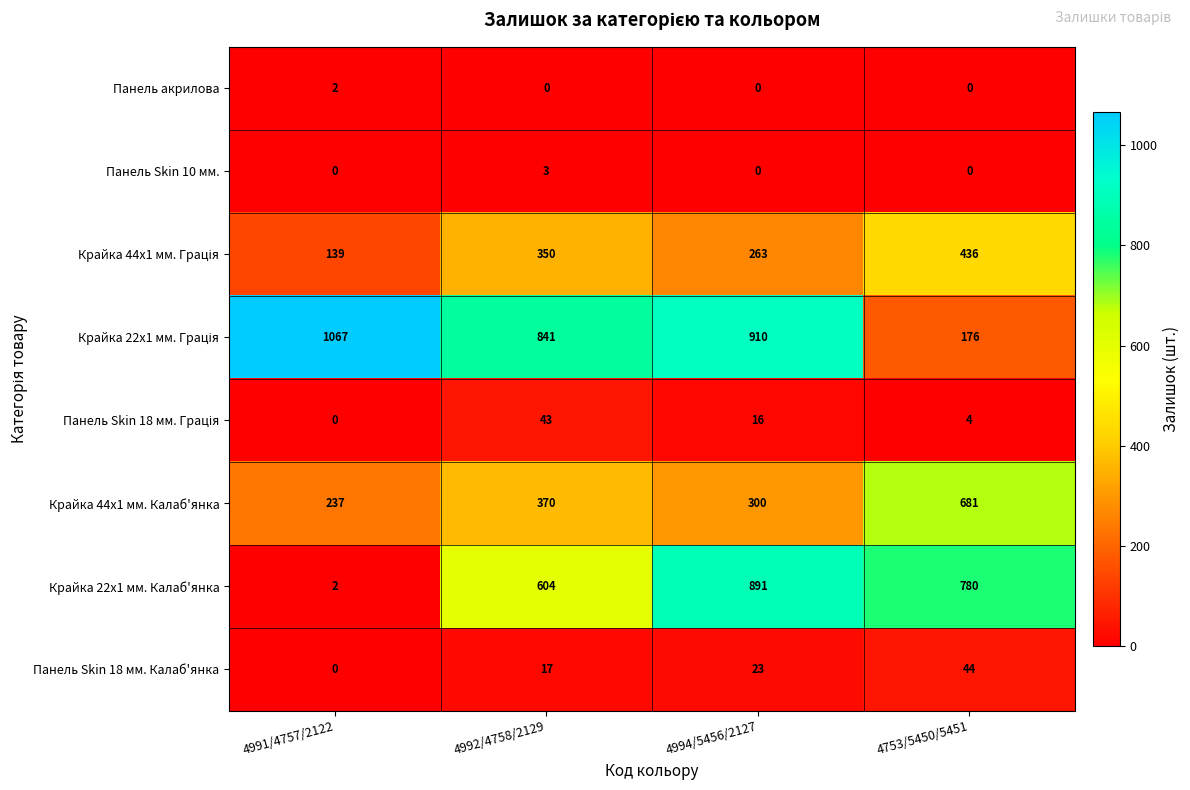

At how many categories does at least one series exceed 322?

4